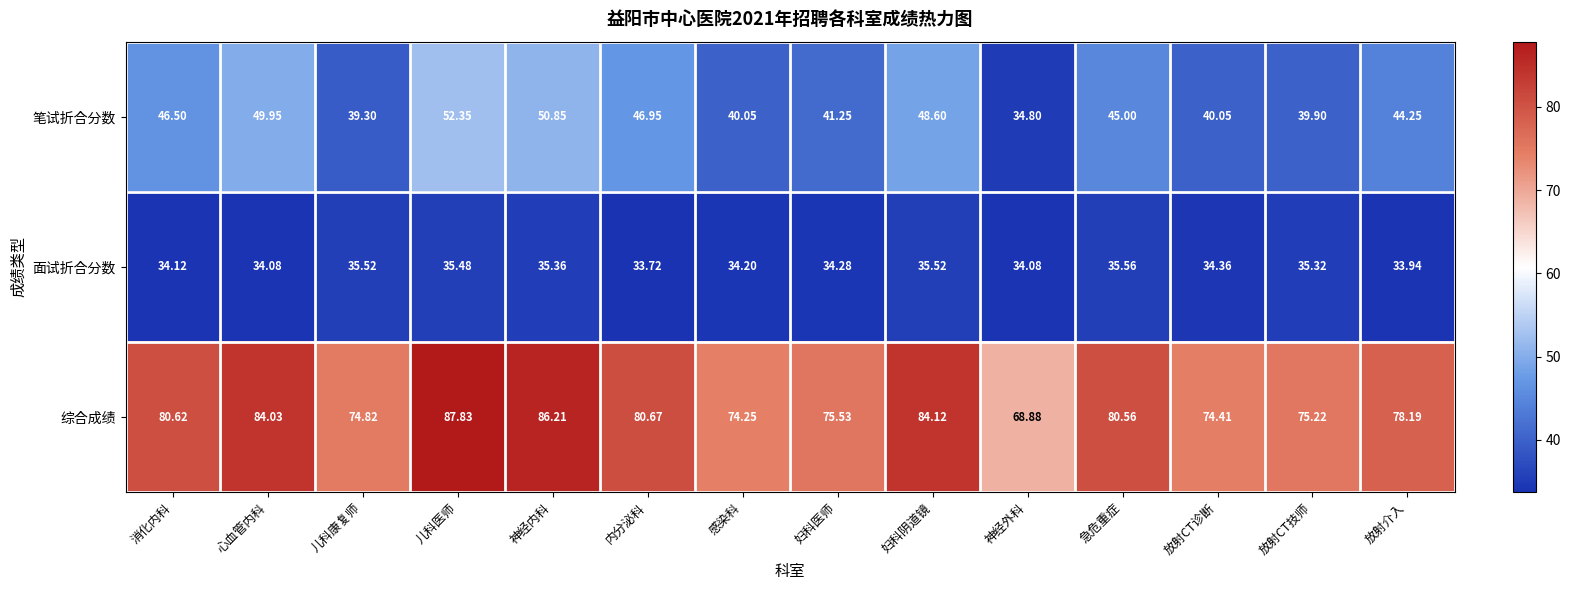

Which series changed the most between 感染科 and 放射介入?

笔试折合分数